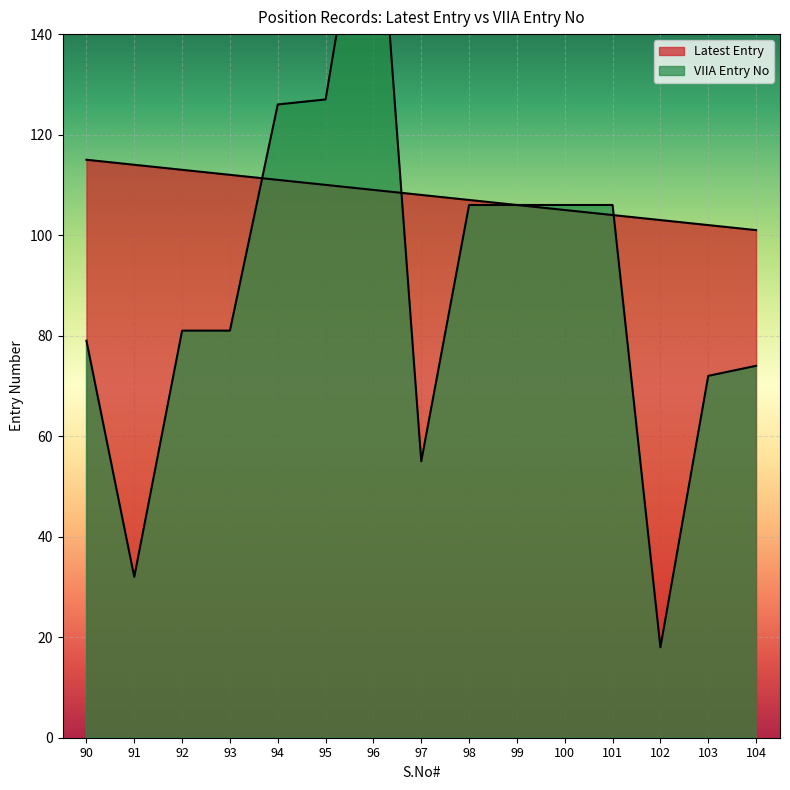

Which series changed the most between 100 and 103?

VIIA Entry No